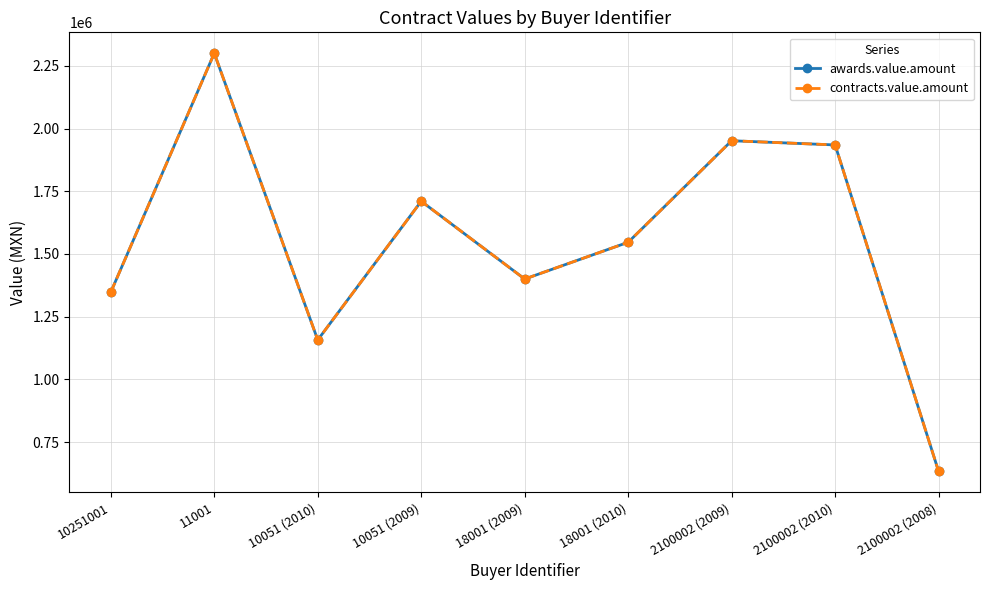

Does the chart have visible grid lines?

Yes